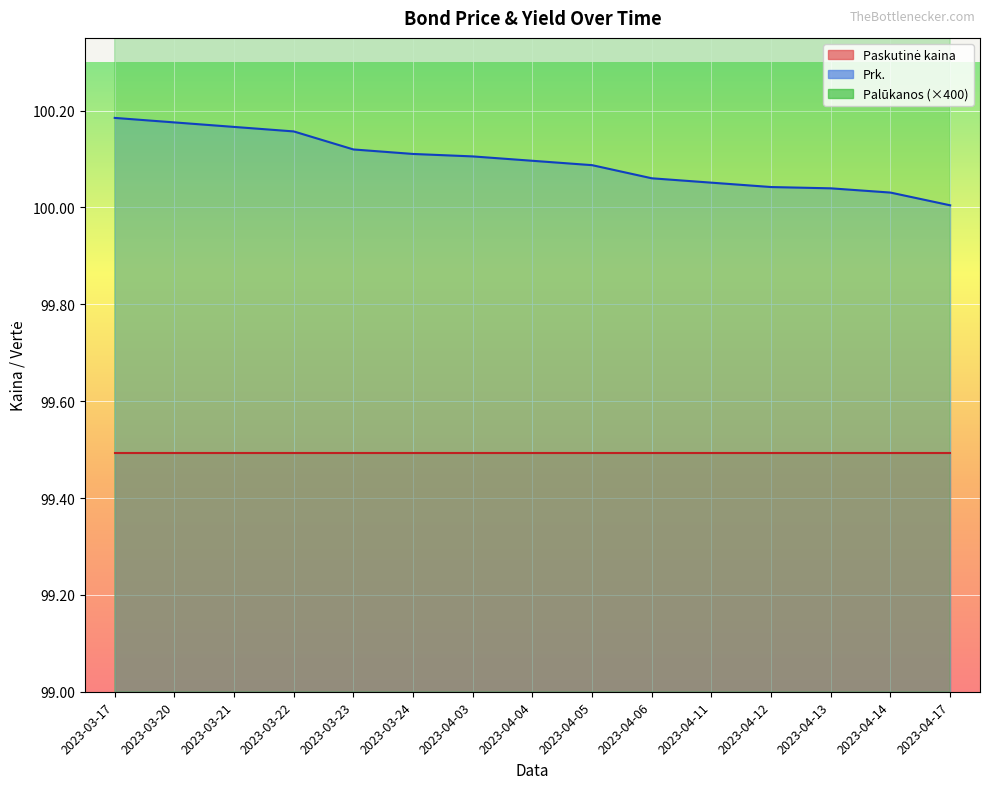

True or false: the data shows 194.6 at 2023-04-05.

True